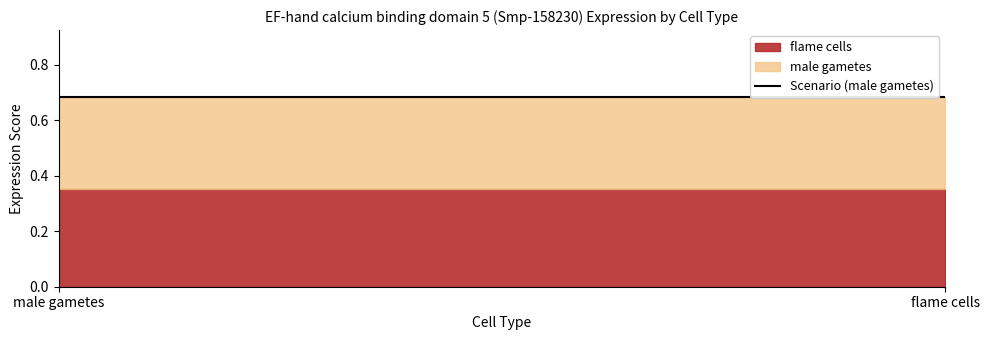

What is the difference between the highest and lowest values at Smp_158230.2?

0.3